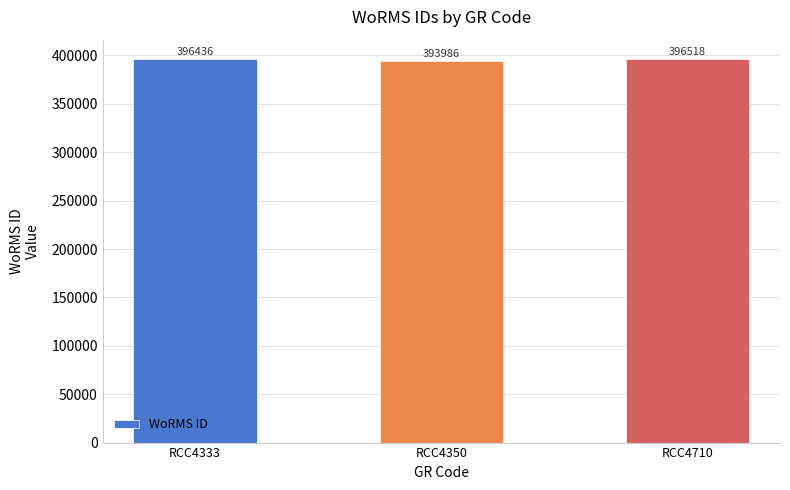

Reading left to right, what are all the values shown in this chart?

RCC4333=396436	RCC4350=393986	RCC4710=396518